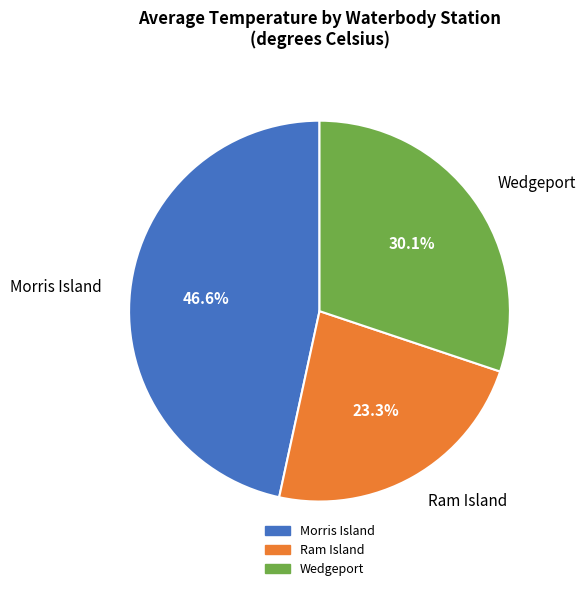

Between Wedgeport and Ram Island, which is larger?

Wedgeport